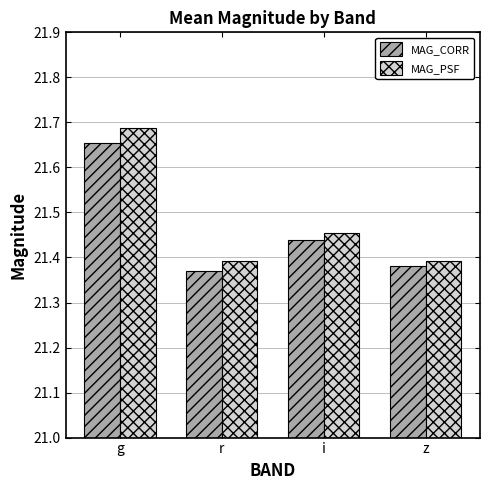

How many MAG_PSF values are between 21 and 22?

4